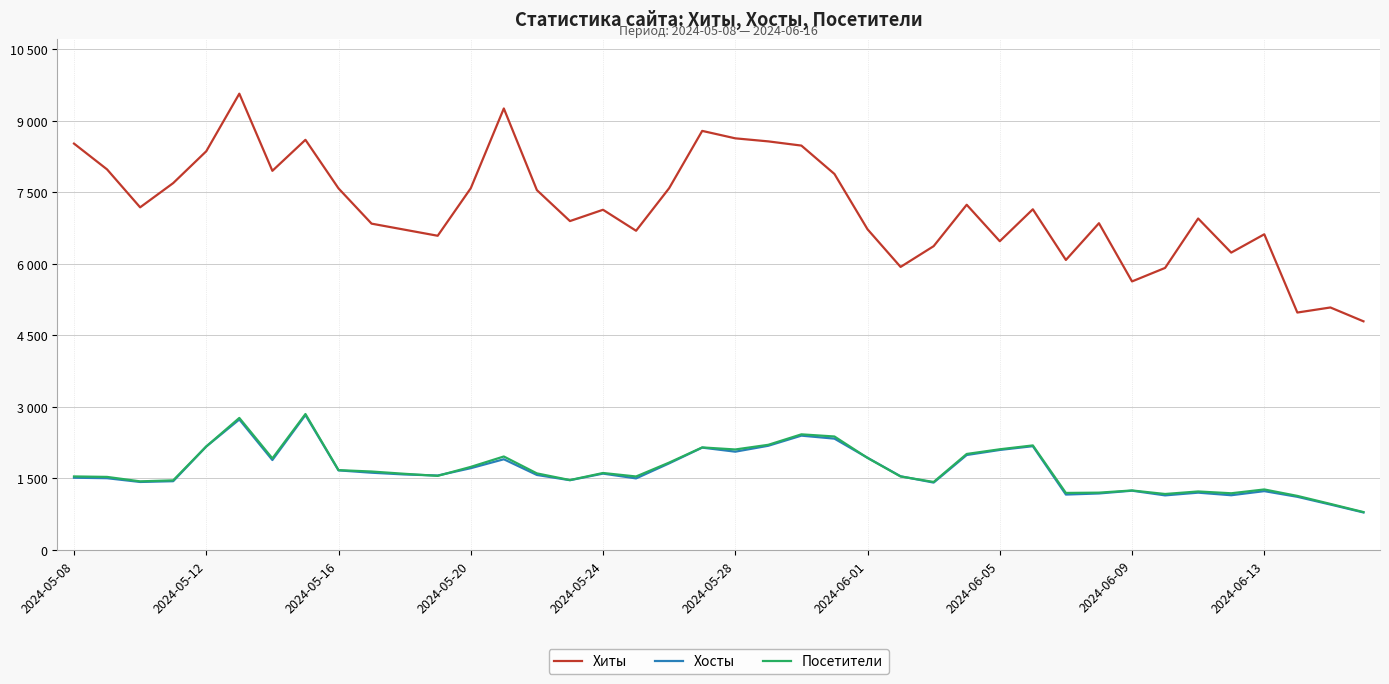

True or false: Хиты and Посетители cross at least once.

False